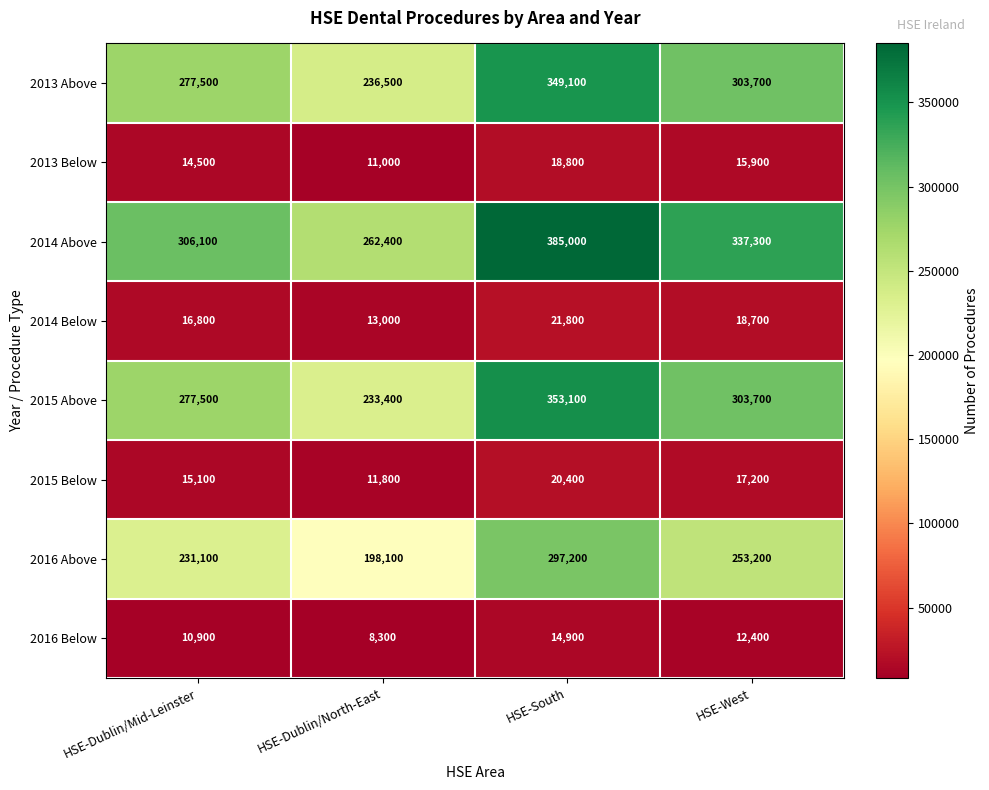

At which category is the sum across all series the highest?

HSE-South